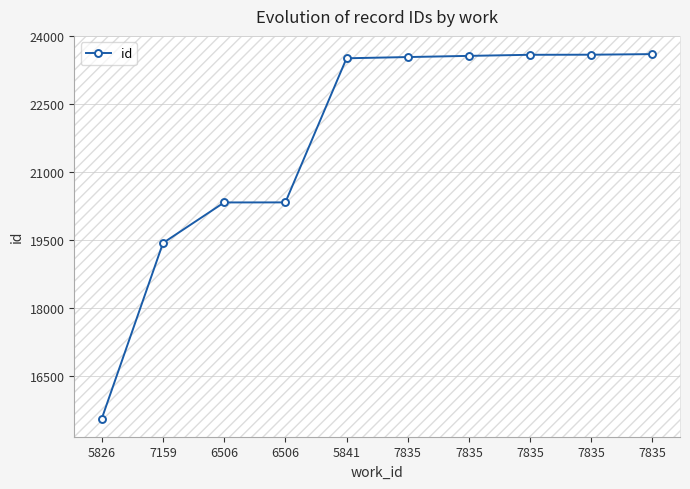

Which label corresponds to the largest value in the chart?

7835